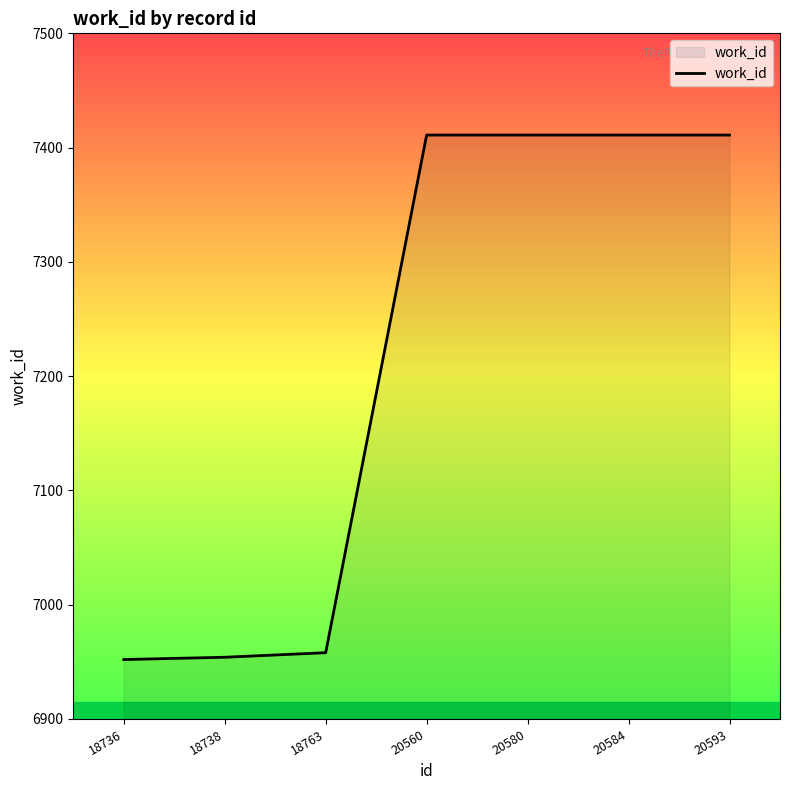

Approximately how many times larger is the value at 18736 compared to 20584?

0.9